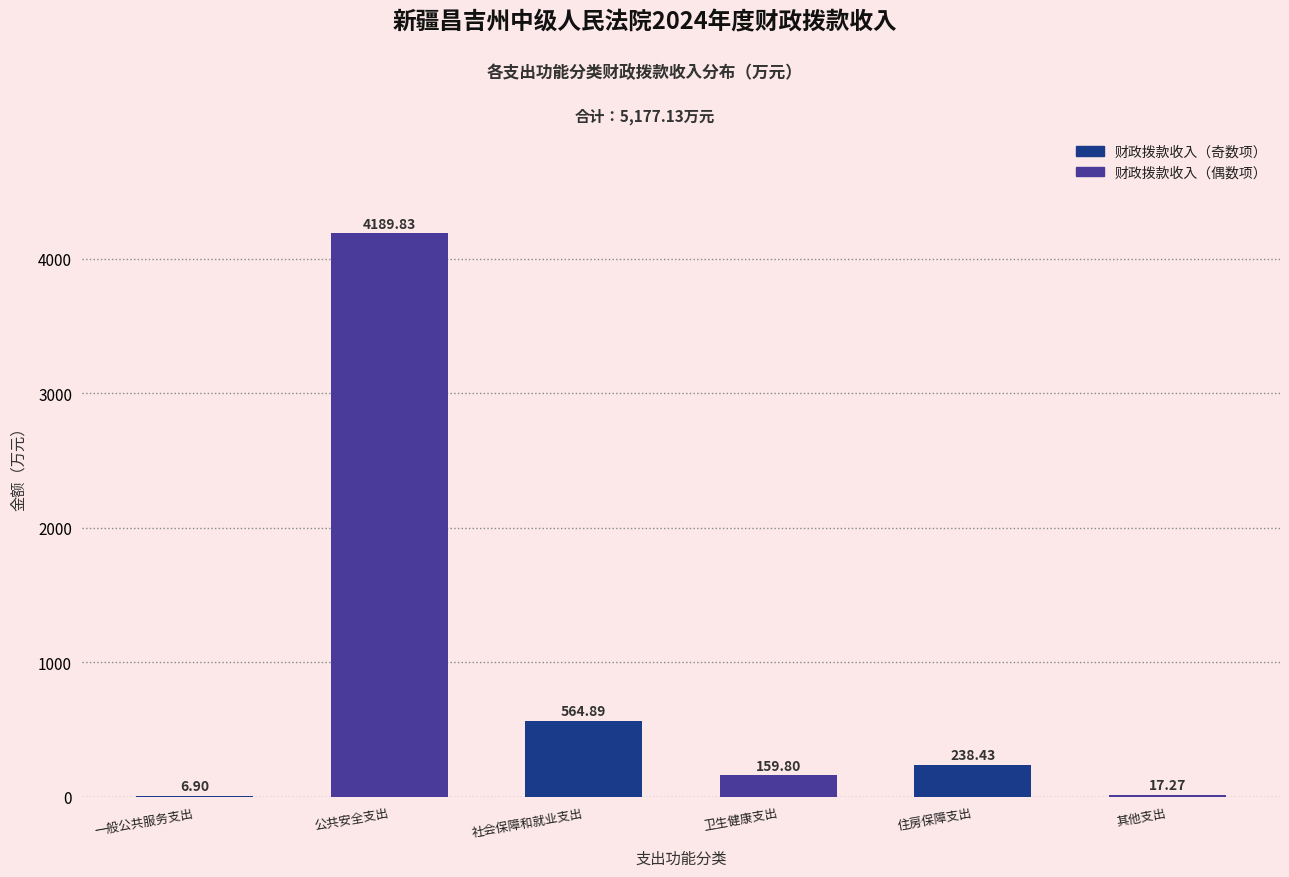

At which category does the chart reach its peak across all series?

公共安全支出